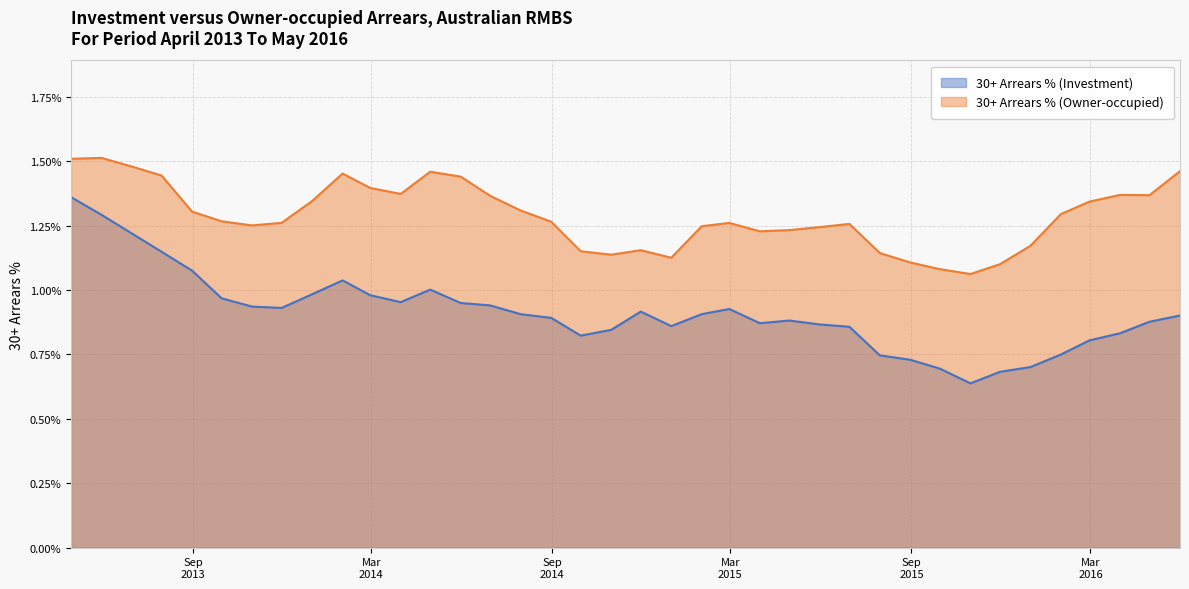

True or false: 30+ Arrears % (Owner-occupied) and 30+ Arrears % (Investment) cross at least once.

False